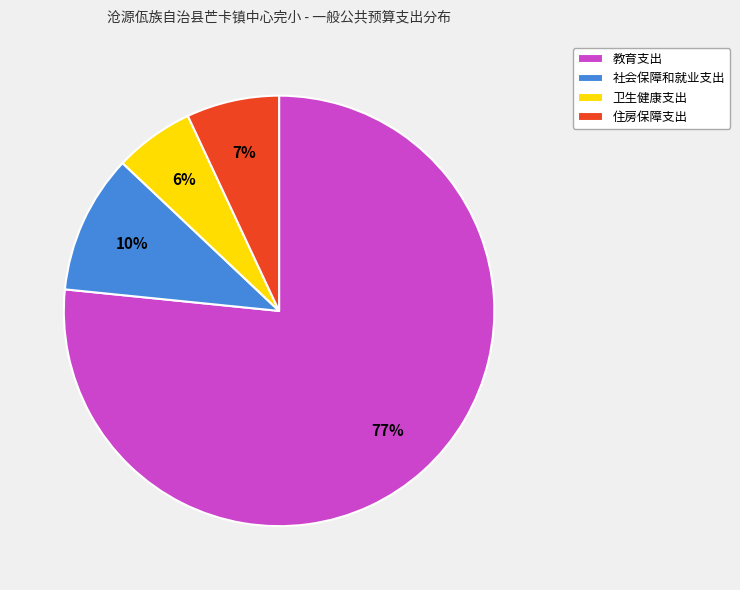

To the nearest percent, what is the combined percentage of 住房保障支出 and 教育支出?

84%